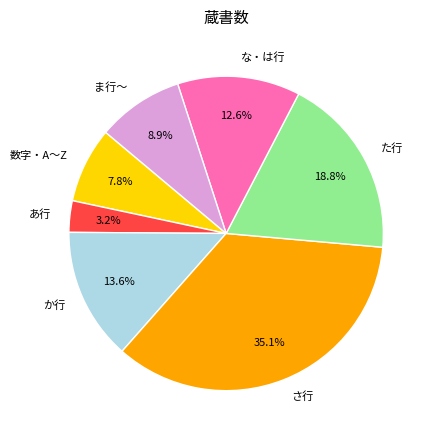

How much of the chart is everything except さ行?

64.9%